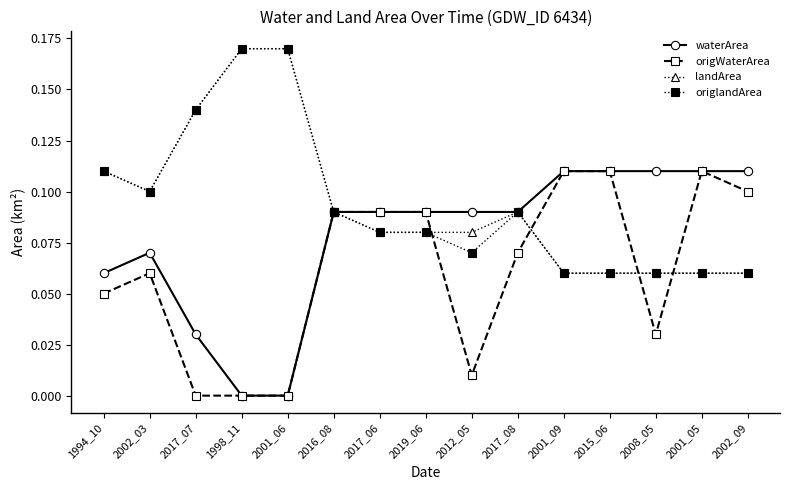

What position from the left is 2002_03?

2